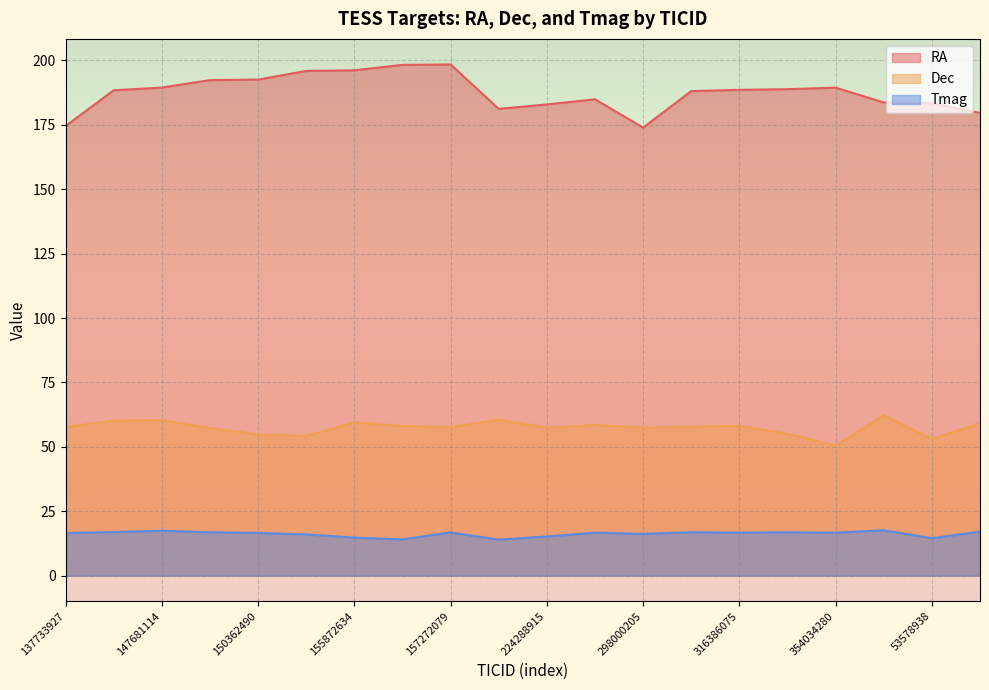

Reading right to left, extract all data points from this chart.

RA: 900457004=179.6	53578938=183.4	417918318=183.7	354034280=189.4	316413282=188.8	316386075=188.5	316332502=188.0	298000205=173.9	224296527=184.9	224288915=182.9	157328515=181.2	157272079=198.4	157271533=198.2	155872634=196.1	155871645=195.9	150362490=192.5	150344502=192.3	147681114=189.4	147673699=188.4	137733927=174.5
Dec: 900457004=59.2	53578938=53.1	417918318=62.3	354034280=50.5	316413282=55.1	316386075=58.1	316332502=57.8	298000205=57.4	224296527=58.5	224288915=57.4	157328515=60.5	157272079=57.6	157271533=58.1	155872634=59.5	155871645=54.2	150362490=54.8	150344502=57.3	147681114=60.4	147673699=60.1	137733927=57.7
Tmag: 900457004=17.1	53578938=14.5	417918318=17.6	354034280=16.7	316413282=16.8	316386075=16.7	316332502=16.9	298000205=16.2	224296527=16.7	224288915=15.2	157328515=14.0	157272079=16.8	157271533=14.1	155872634=14.8	155871645=16.0	150362490=16.6	150344502=16.8	147681114=17.4	147673699=16.9	137733927=16.5